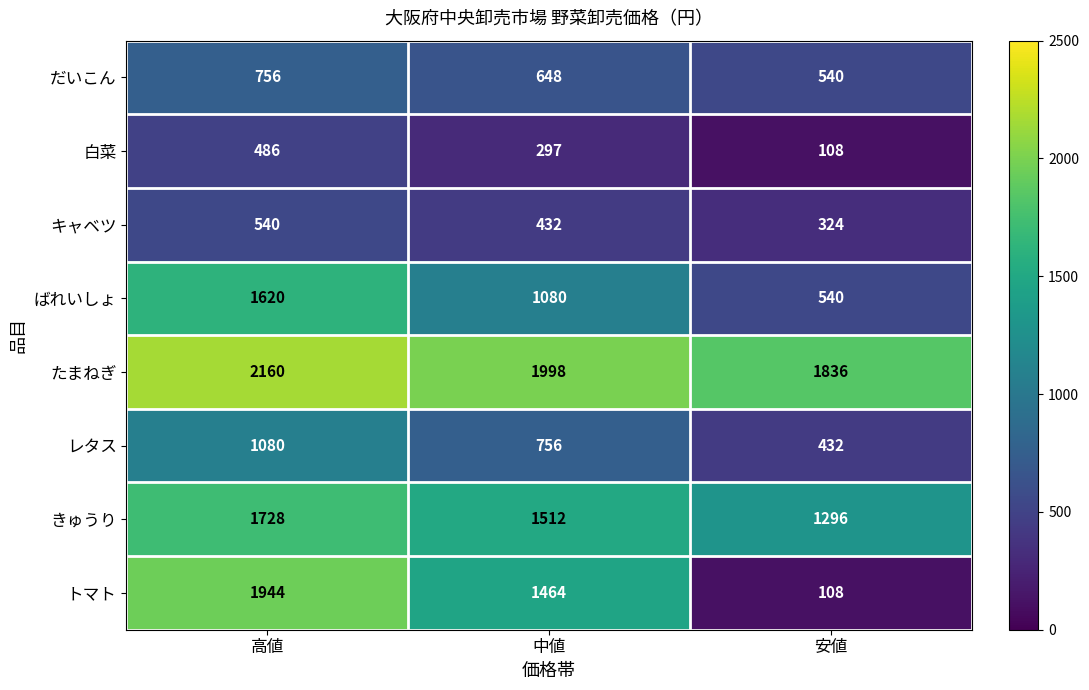

At which label does ばれいしょ first exceed 1080?

高値